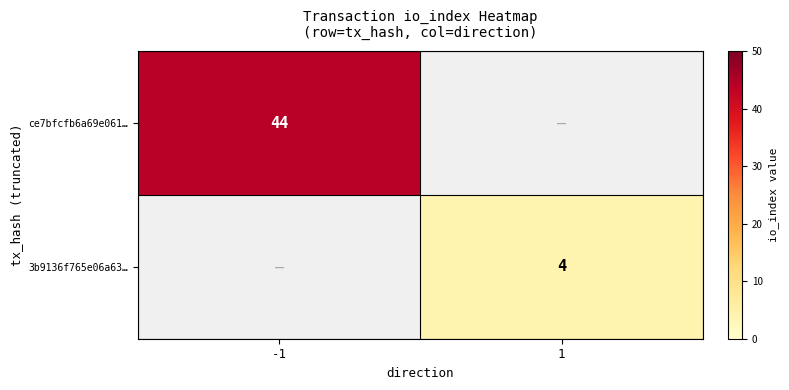

Is the value of ce7bfcfb6a69e061… at -1 greater than the value of 3b9136f765e06a63… at 1?

Yes